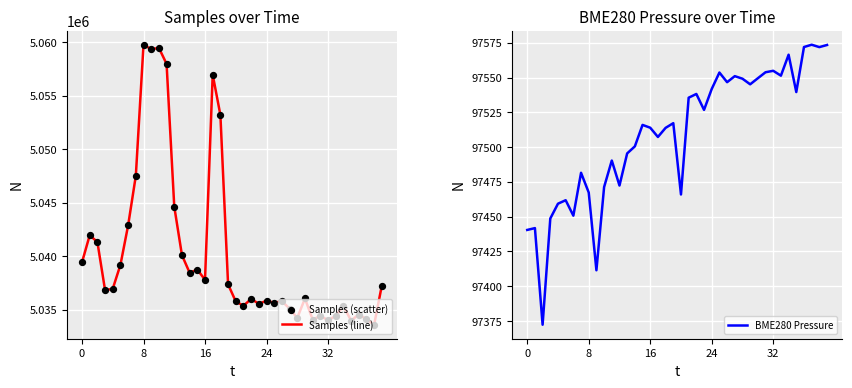

Which series reaches the minimum Y coordinate?

BME280 Pressure